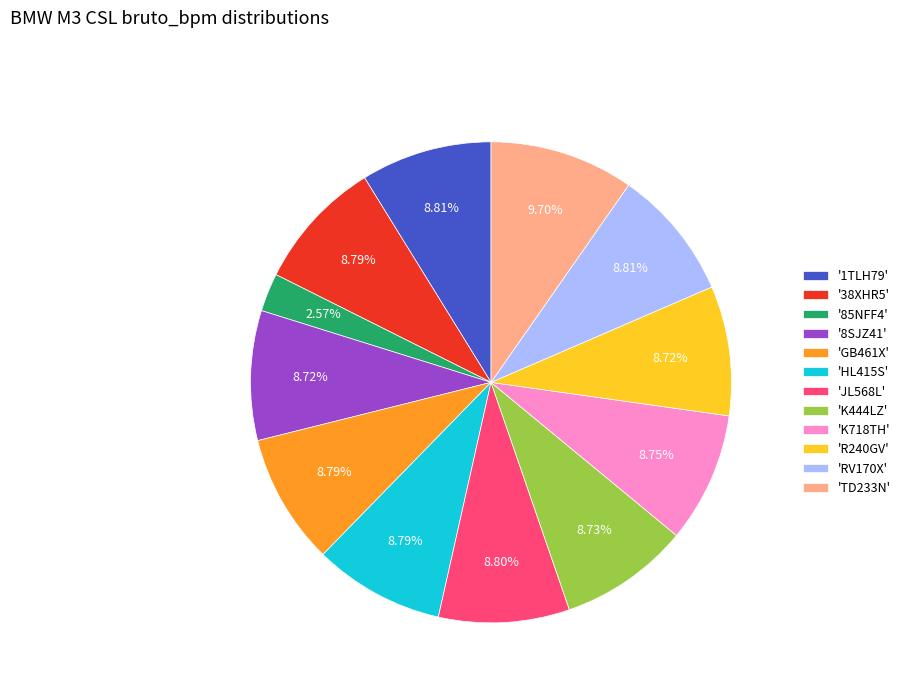

Is the sum of 'HL415S' and '85NFF4' greater than half?

No